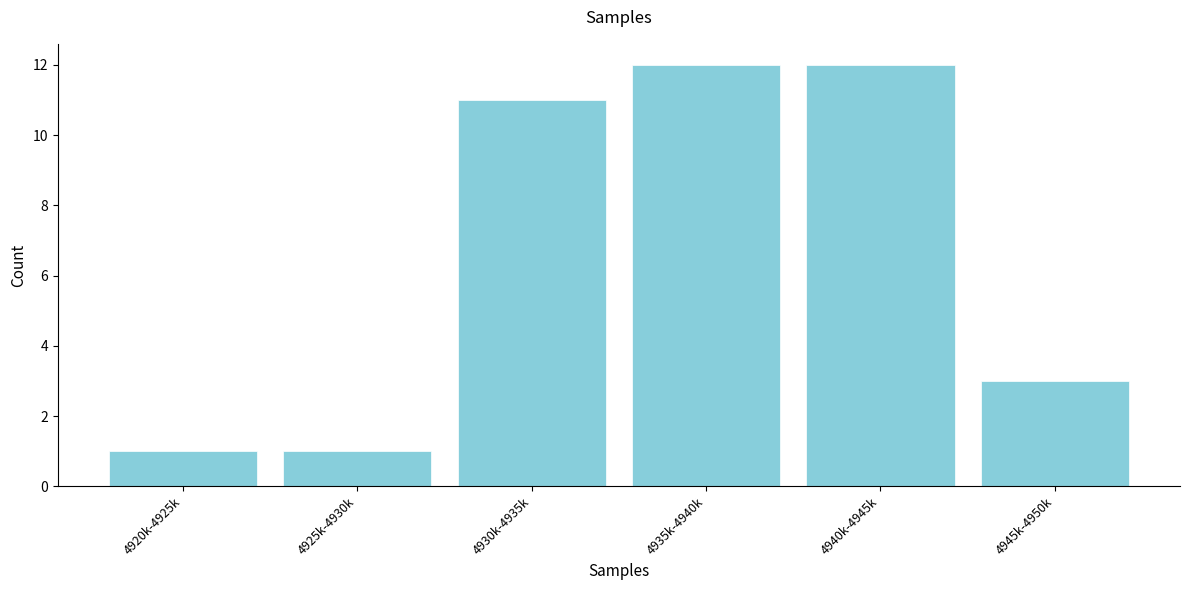

Reading left to right, what are all the values shown in this chart?

1	1	11	12	12	3